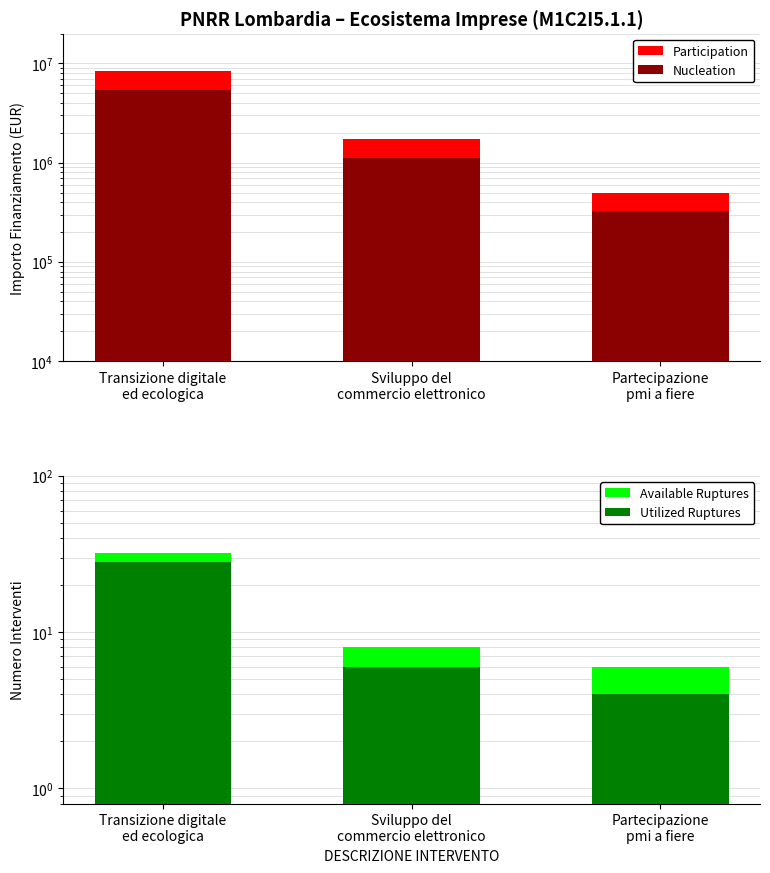

What position from the left is Partecipazione
pmi a fiere?

3